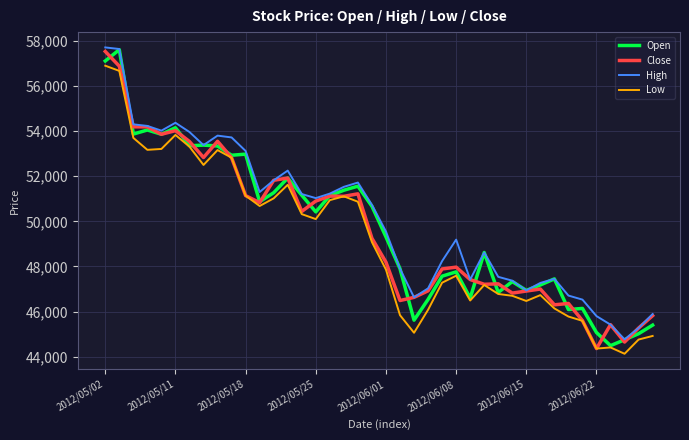

What are all the series names shown in the legend?

Open, Close, High, Low